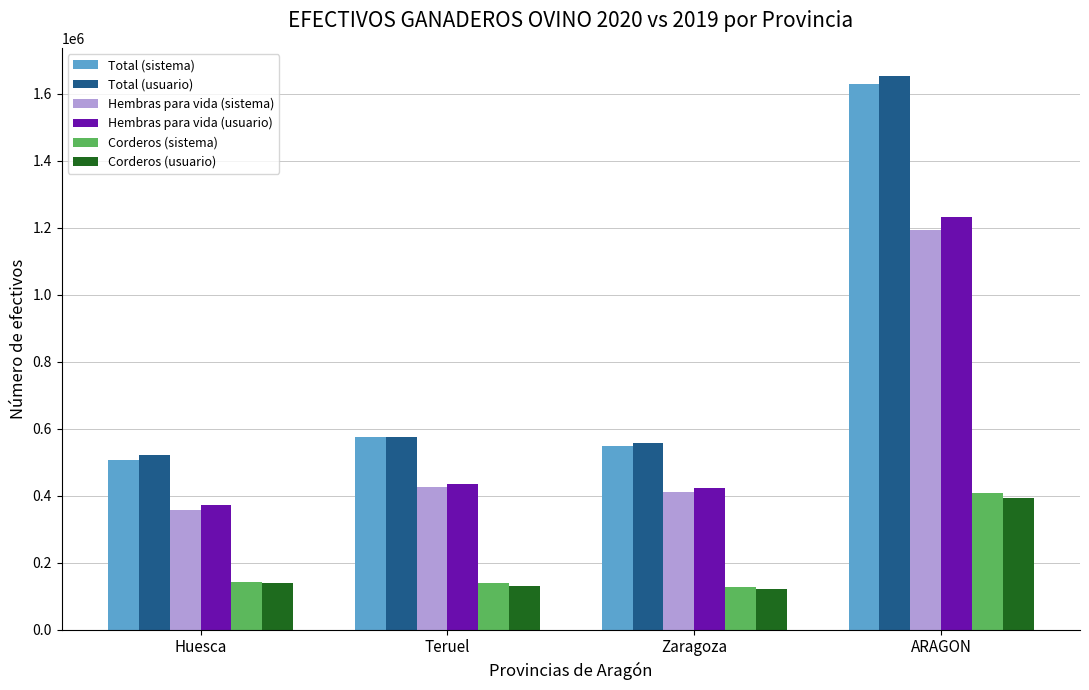

What are all the series names shown in the legend?

Total (sistema), Total (usuario), Hembras para vida (sistema), Hembras para vida (usuario), Corderos (sistema), Corderos (usuario)